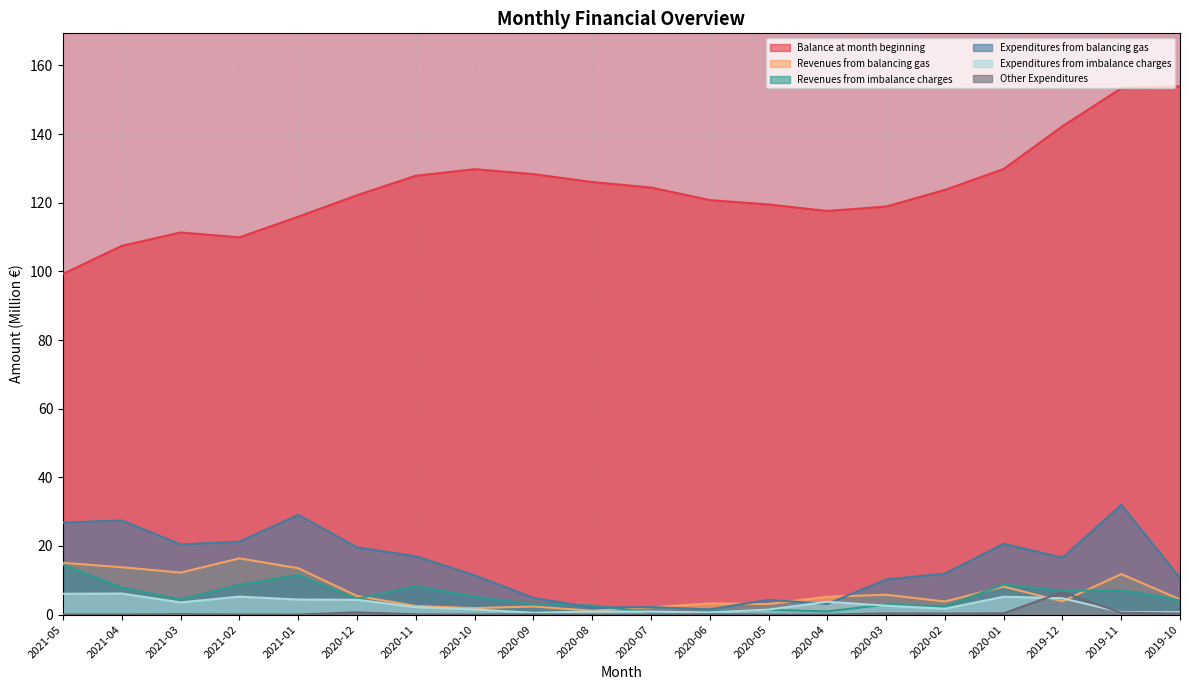

What is the difference between the highest and lowest values at 2020-08?

126.0